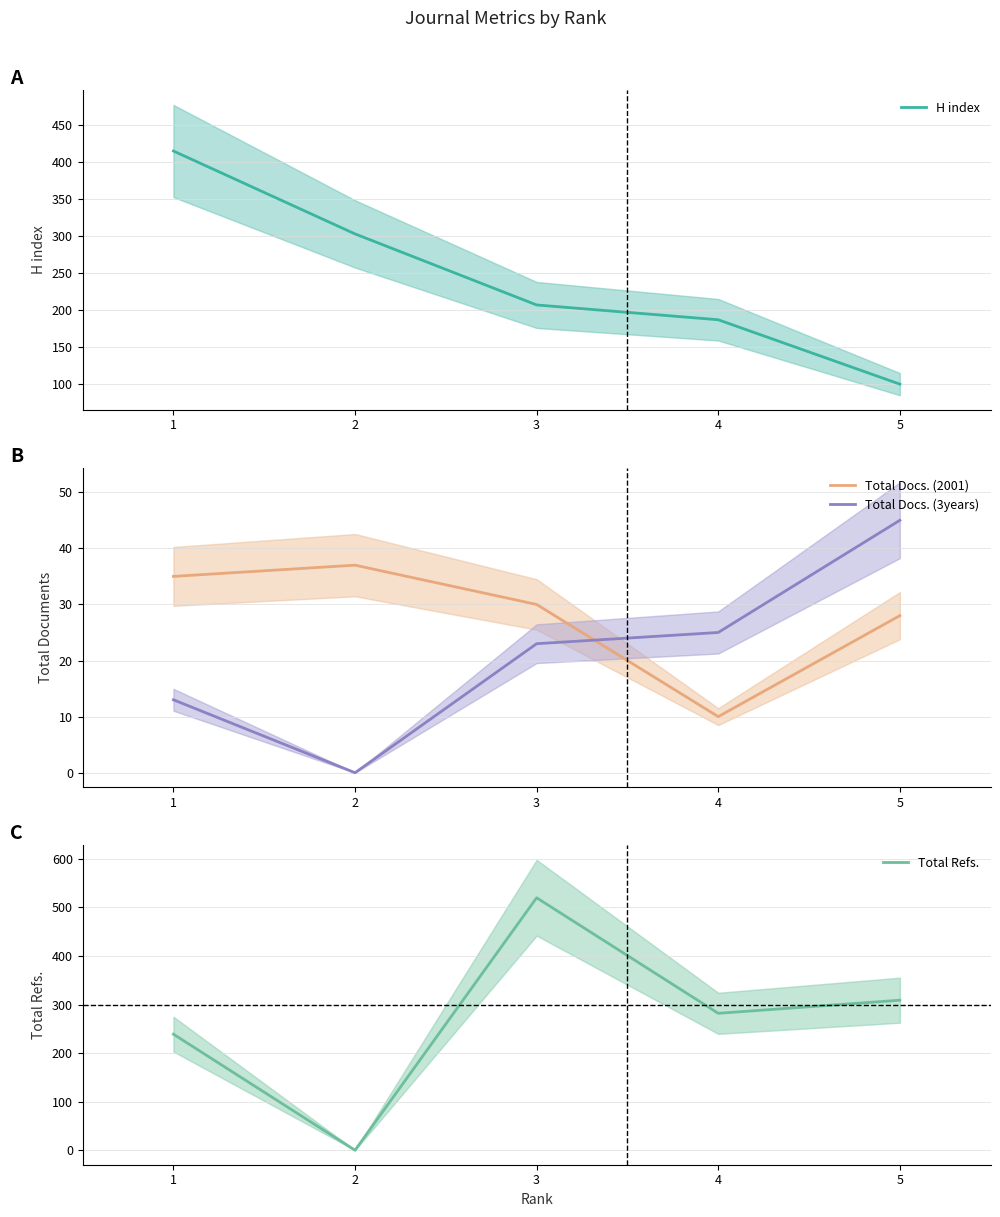

Which series changed the most between 1 and 2?

Total Refs.